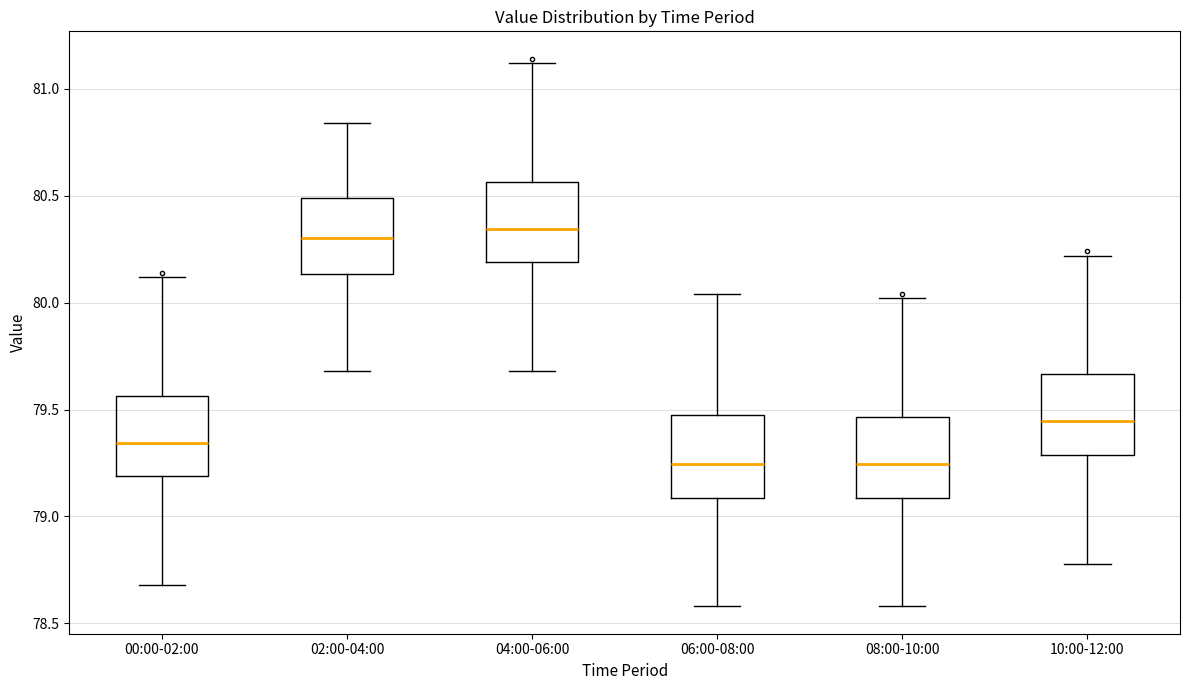

Where is the upper edge of the box for 10:00-12:00 on the y-axis? The values are not printed on the chart, so give them approximately, as read against the axis.

79.65